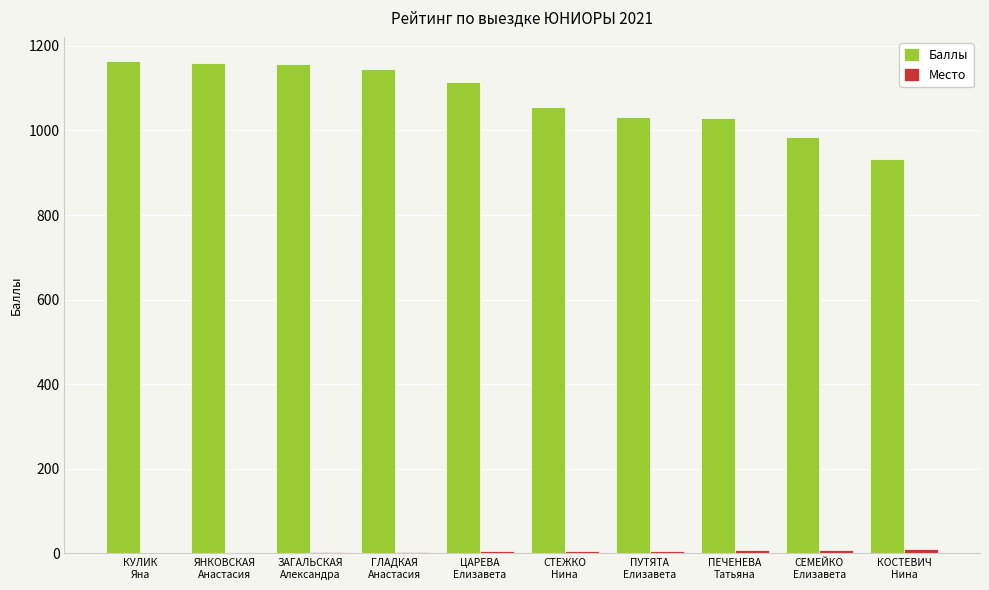

What is the maximum value for Баллы?

1163